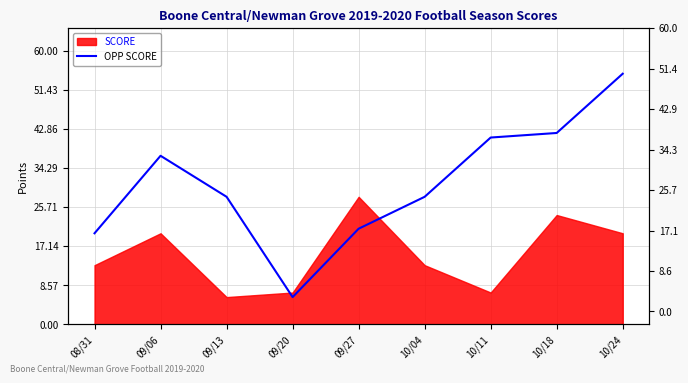

What is the difference between the maximum and minimum values?

49